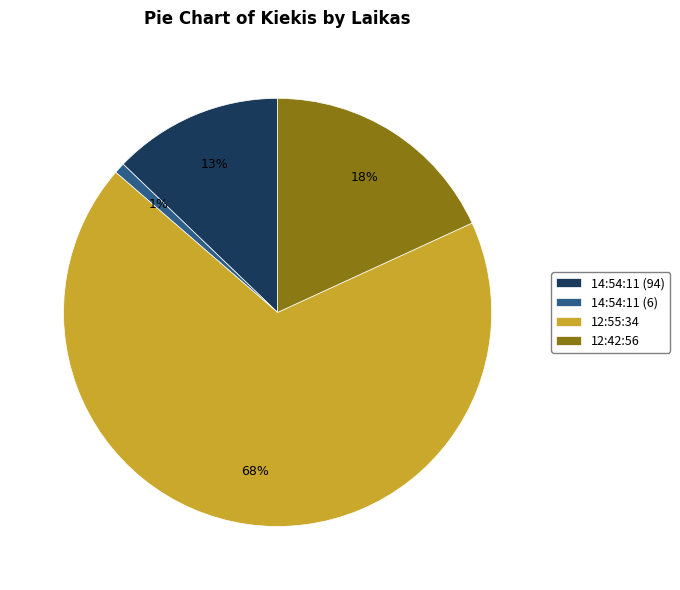

The 12:42:56 slice represents 18% of the pie. True or false?

True